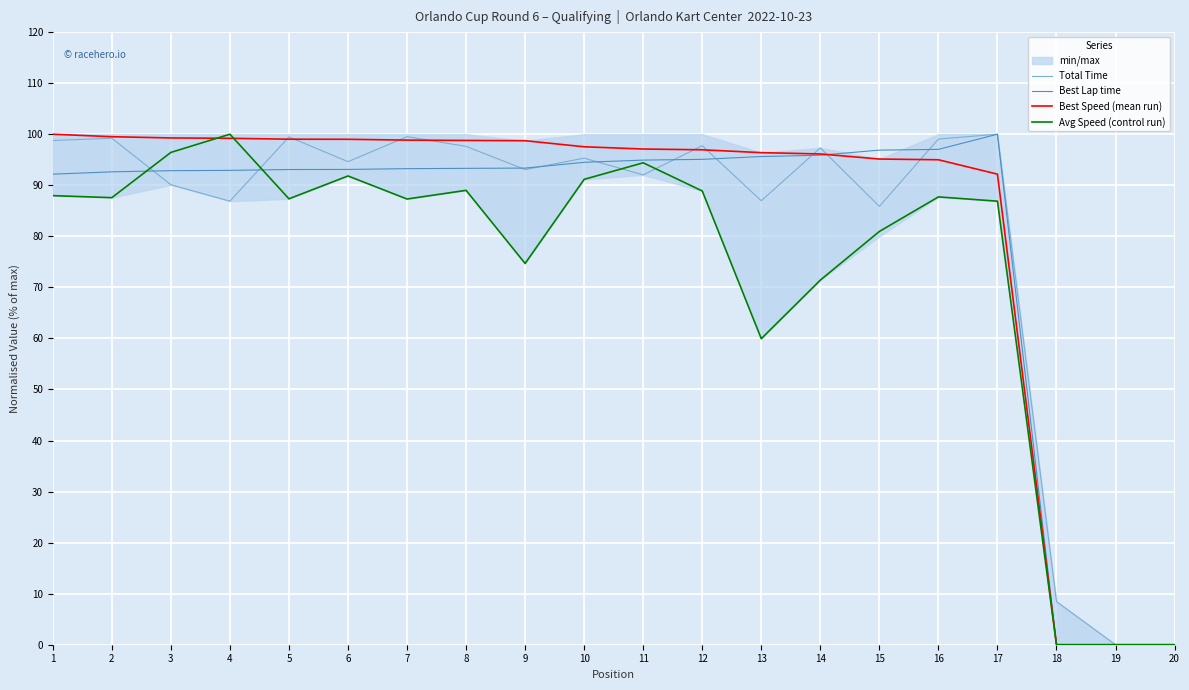

Where do Best Lap time and Total Time first cross each other?

2 and 3